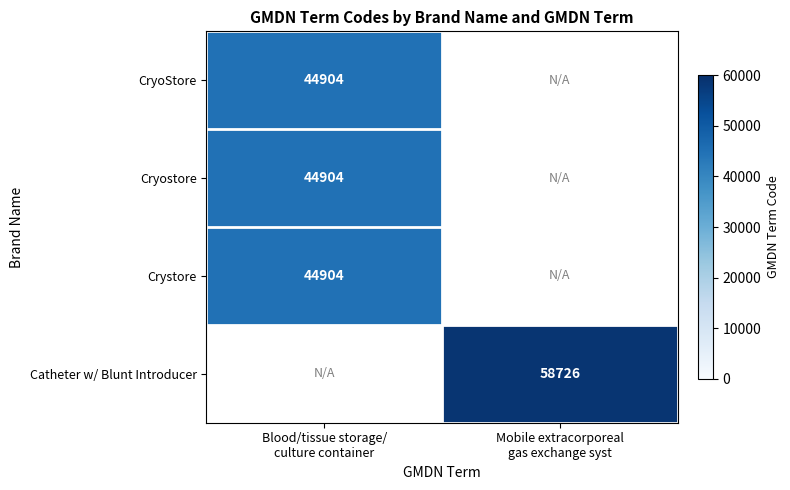

Which has a higher value, Blood/tissue storage/
culture container or Mobile extracorporeal
gas exchange syst?

Mobile extracorporeal
gas exchange syst